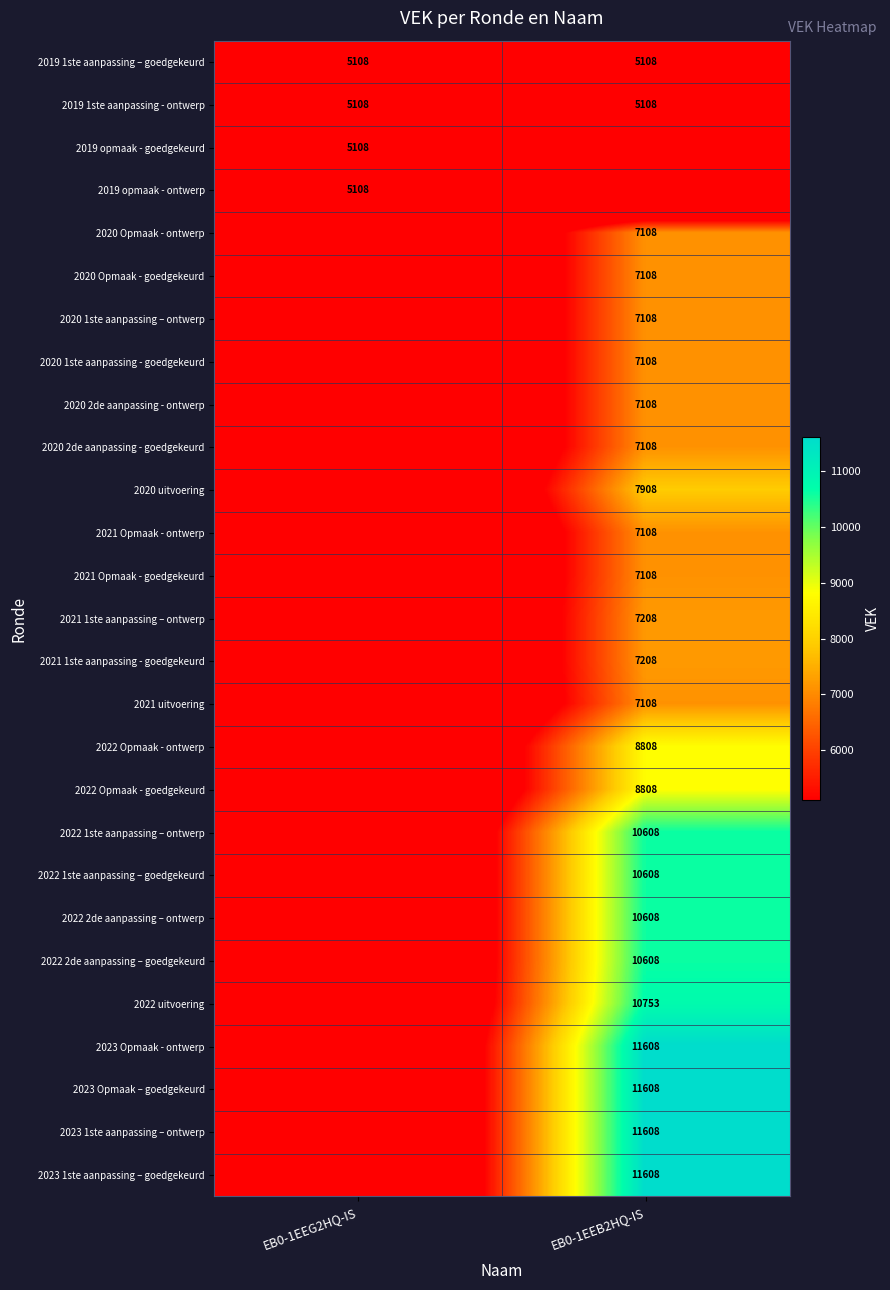

The value of 2023 Opmaak - ontwerp at EB0-1EEB2HQ-IS is 11608. True or false?

True